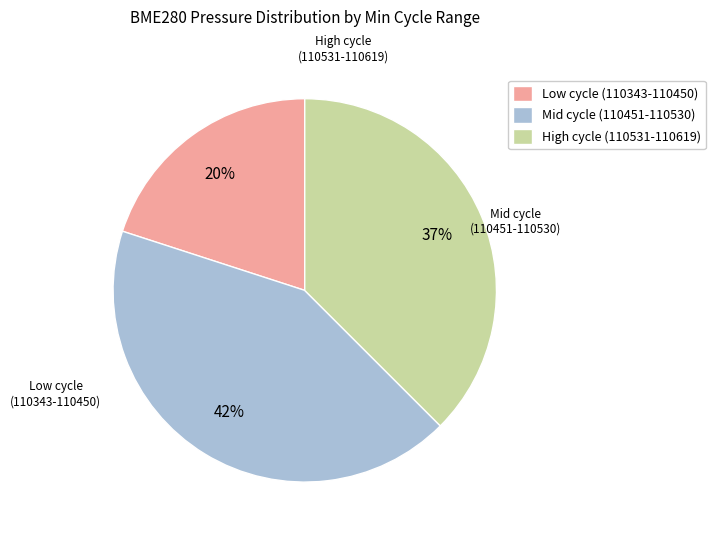

What percentage is the High cycle (110531-110619) slice, to the nearest percent?

37%